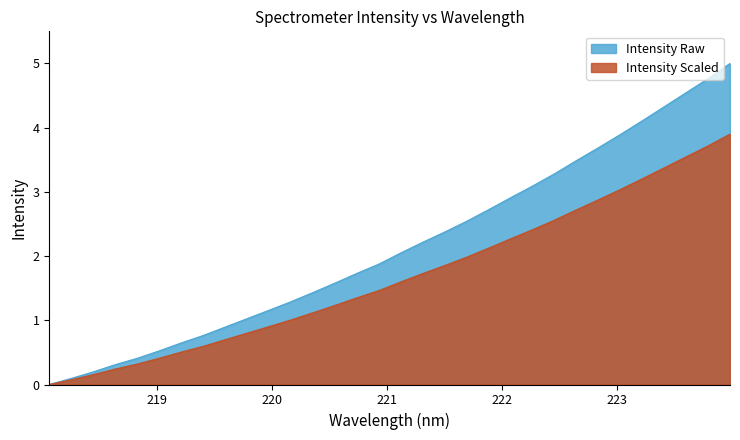

Between 220.1623 and 219.7801, which is larger?

220.1623